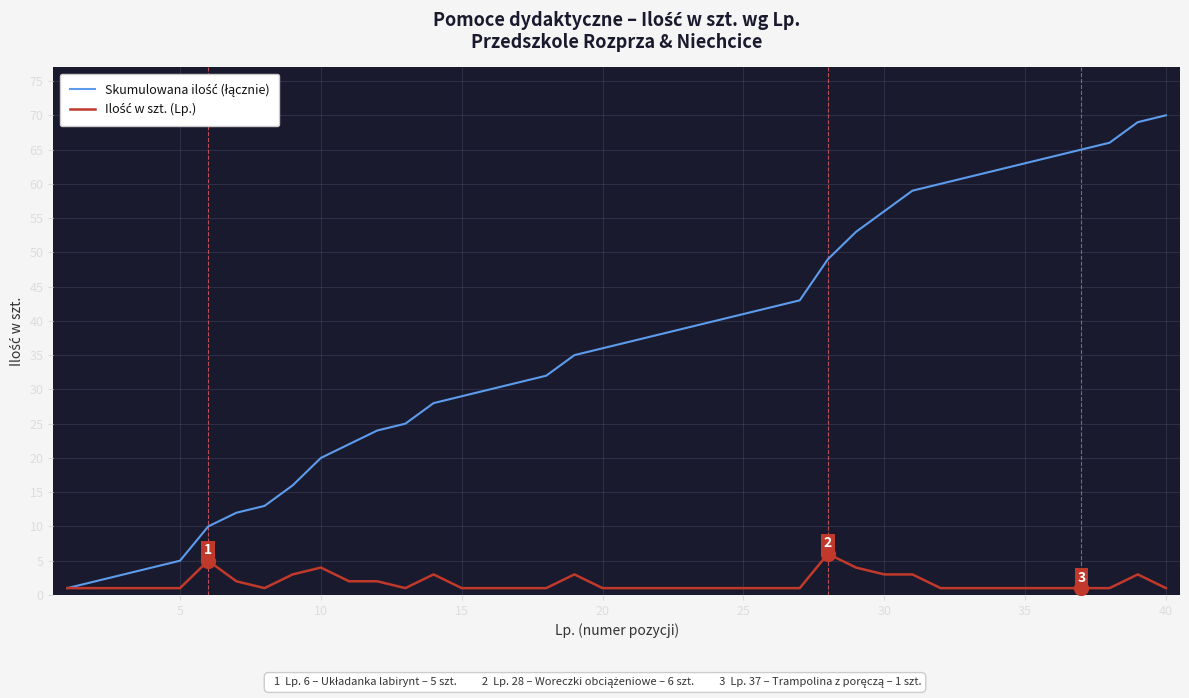

Is this an area chart (filled region under the line)?

No